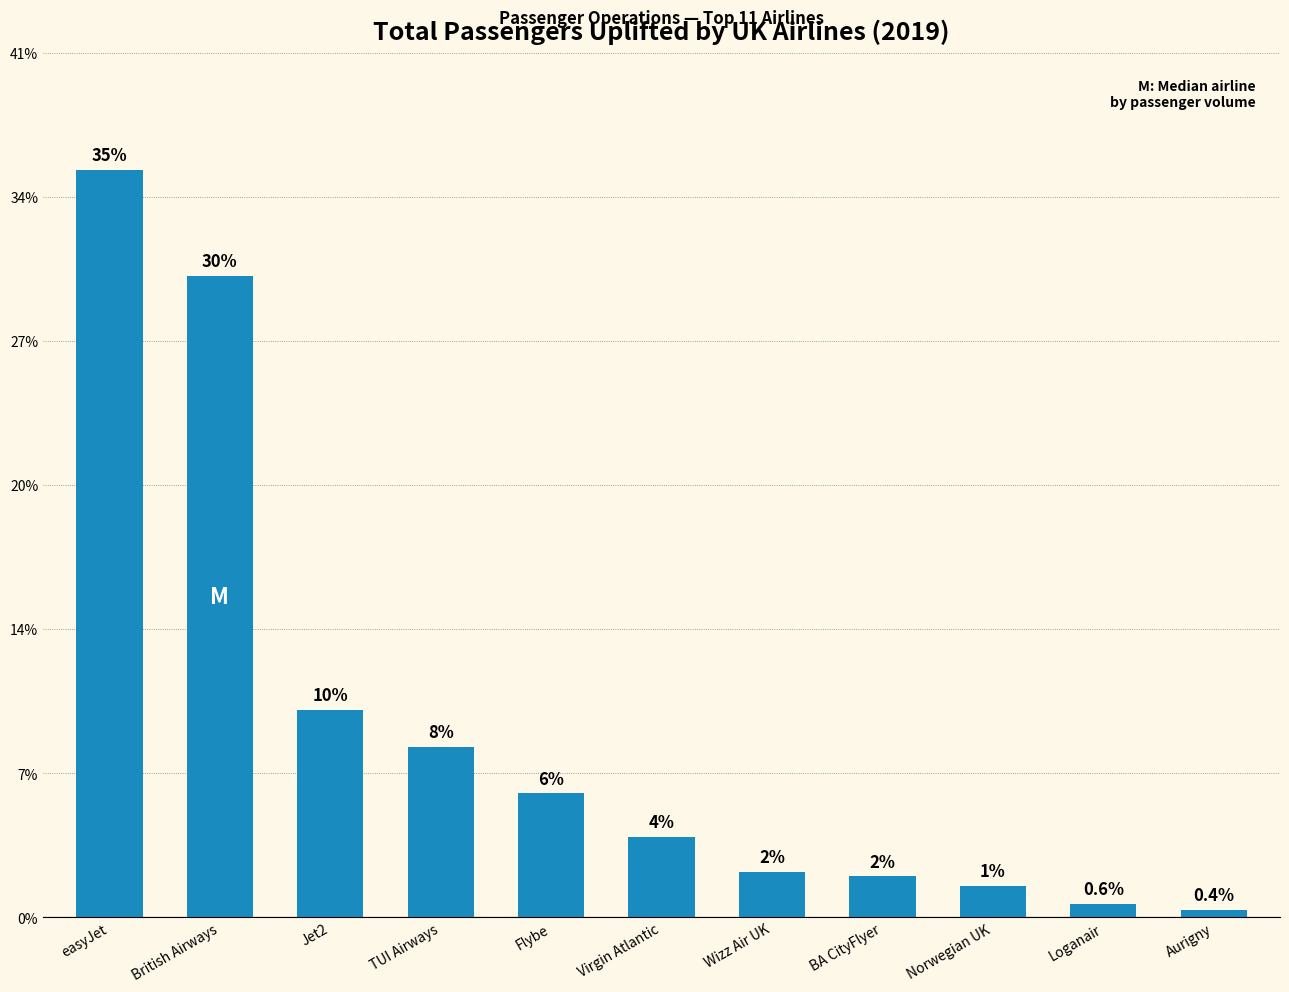

Does the chart contain stacked bars?

No